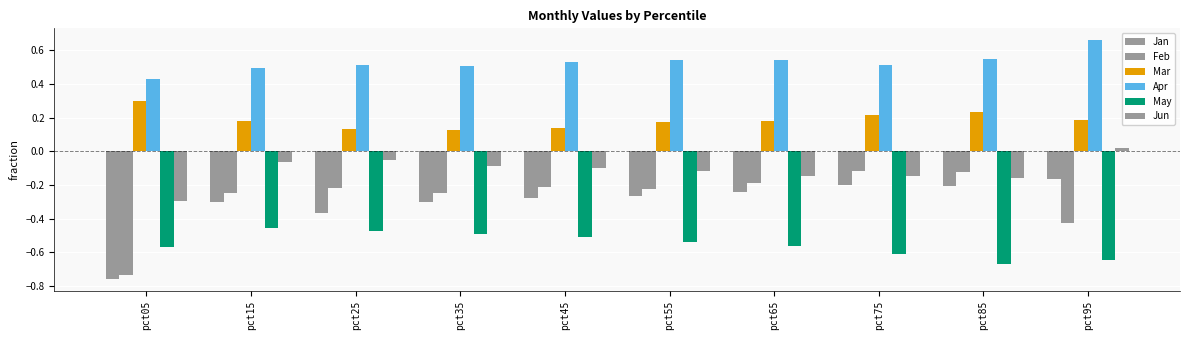

At pct75, list the series in order from largest to smallest.

Apr, Mar, Feb, Jun, Jan, May